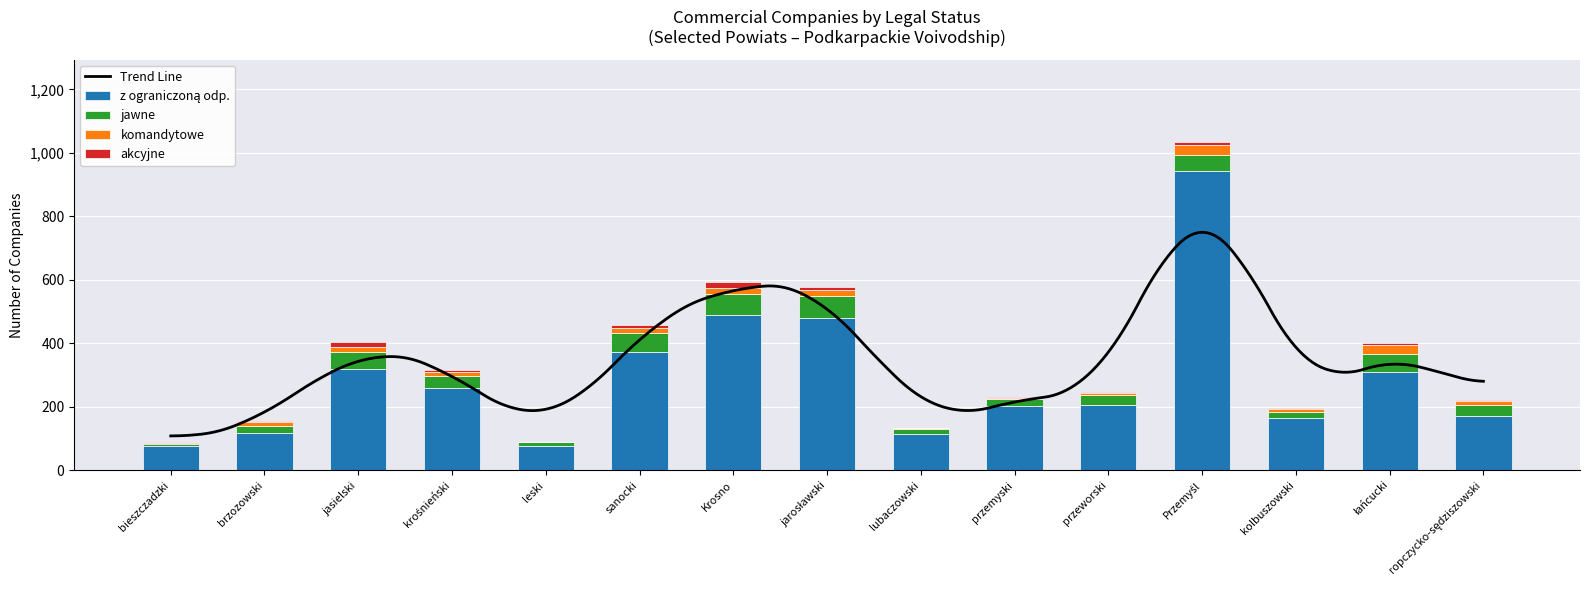

Which series has the largest total across all categories?

z ograniczoną odp.